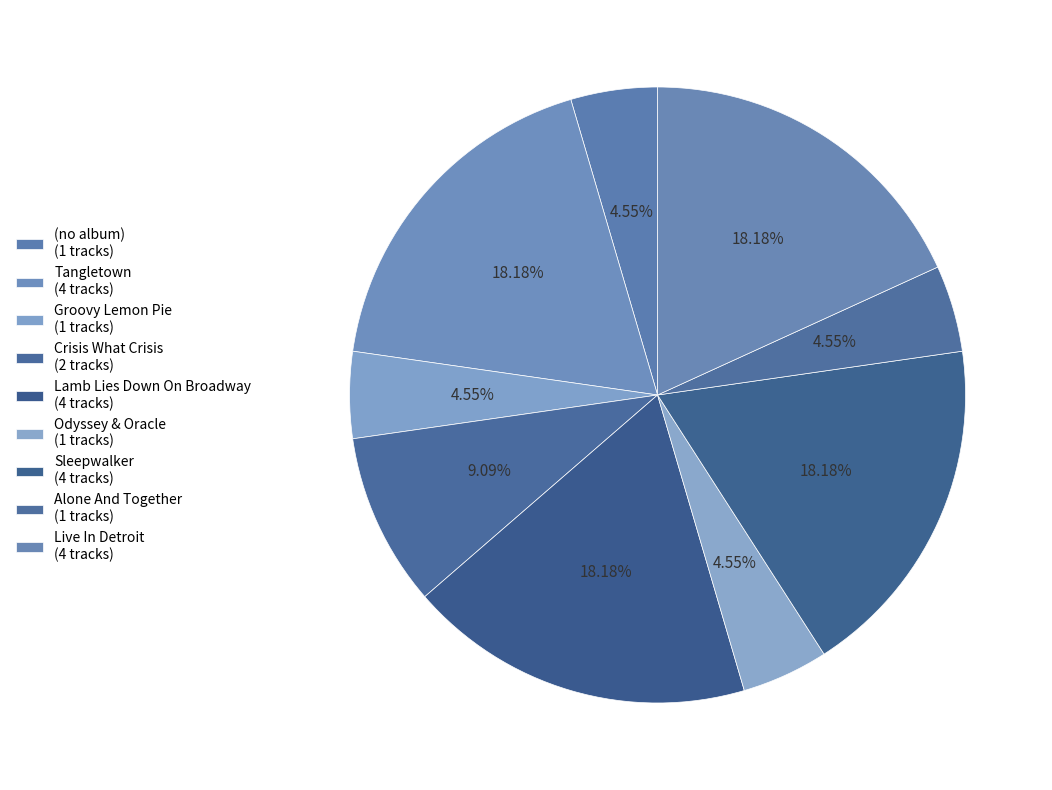

Rank the categories by value from lowest to highest.

(no album), Groovy Lemon Pie, Odyssey & Oracle, Alone And Together, Crisis What Crisis, Tangletown, Lamb Lies Down On Broadway, Sleepwalker, Live In Detroit